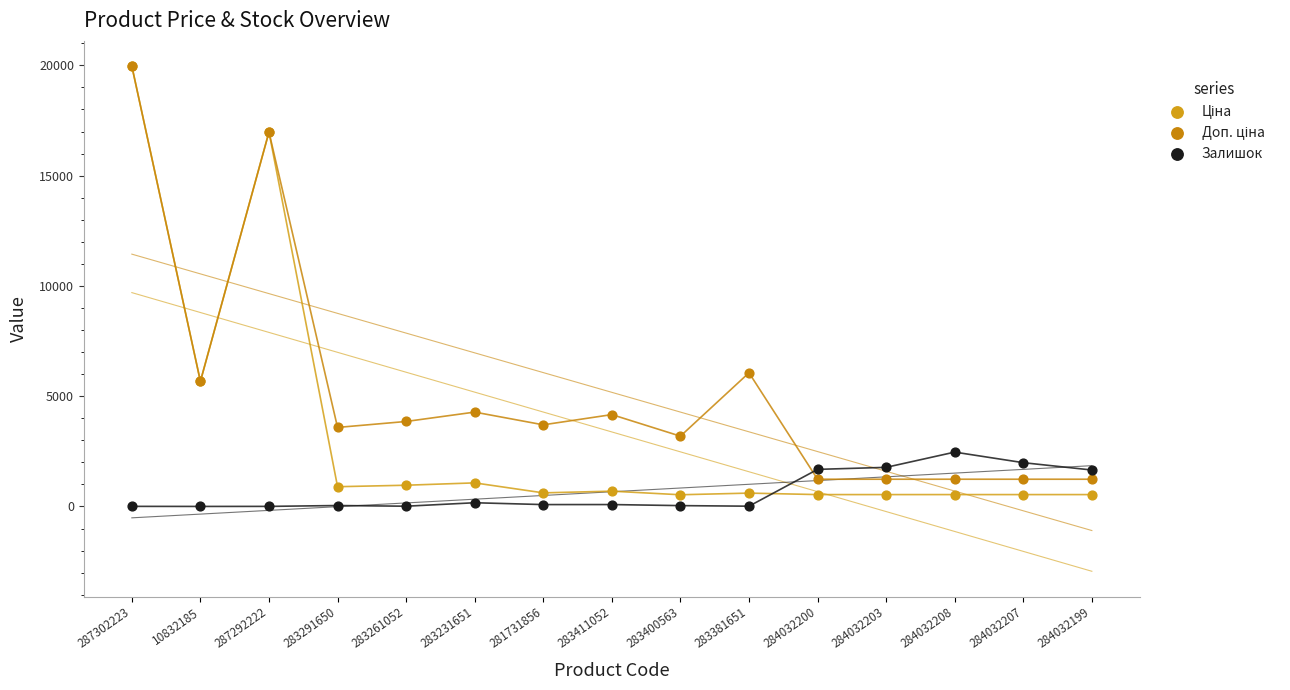

Across all series, what Y value is closest to 9983?

6061.2